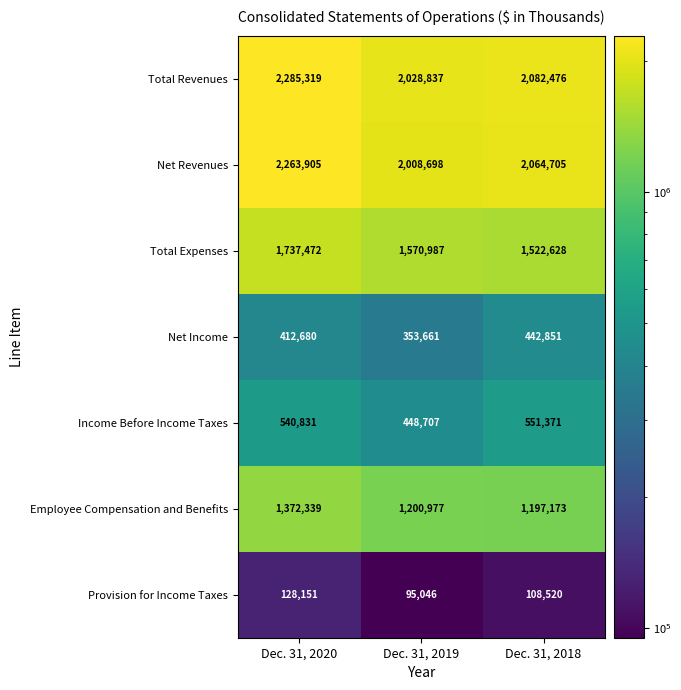

Reading right to left, extract all data points from this chart.

Total Revenues: 2082476	2028837	2285319
Net Revenues: 2064705	2008698	2263905
Total Expenses: 1522628	1570987	1737472
Net Income: 442851	353661	412680
Income Before Income Taxes: 551371	448707	540831
Employee Compensation and Benefits: 1197173	1200977	1372339
Provision for Income Taxes: 108520	95046	128151